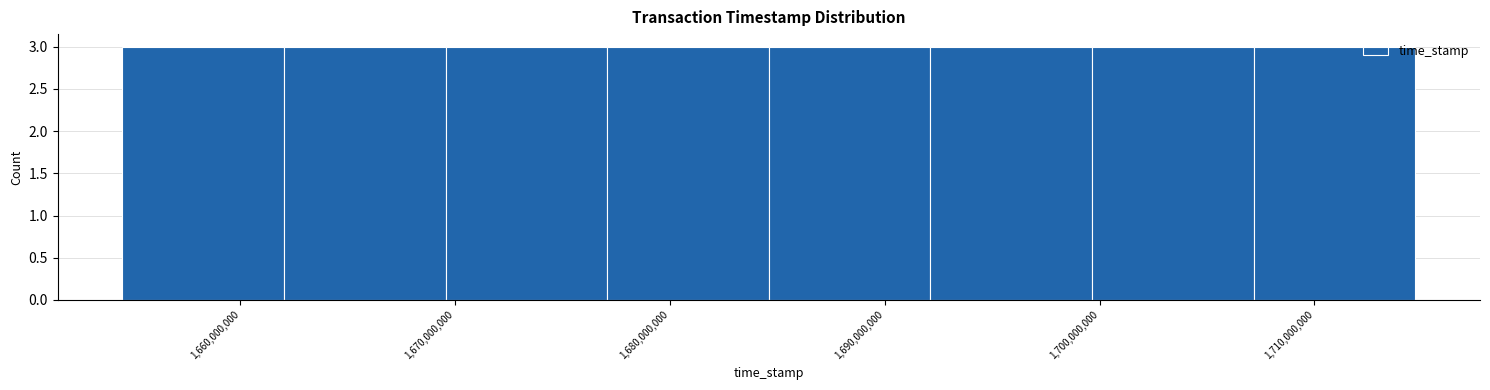

Reading left to right, transcribe this chart: for each bar, give the range it covers on the x-axis and its height. Neither the bar edges nor the heights are printed on the chart, so give them approximately, as read against the axes.

1655000000 to 1662000000: 3
1662000000 to 1670000000: 3
1670000000 to 1677000000: 3
1677000000 to 1685000000: 3
1685000000 to 1692000000: 3
1692000000 to 1700000000: 3
1700000000 to 1707000000: 3
1707000000 to 1715000000: 3